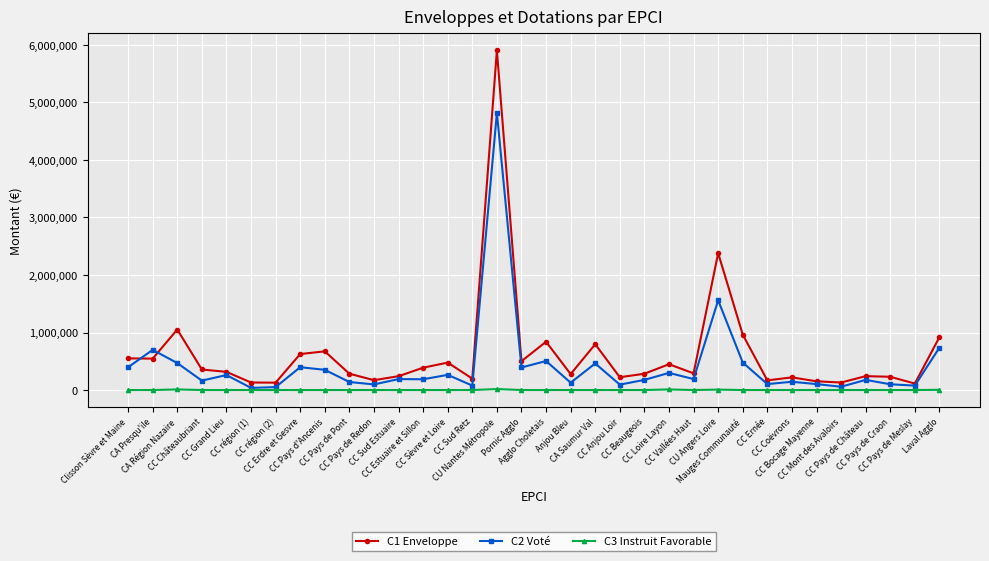

How many distinct data groups are displayed?

3